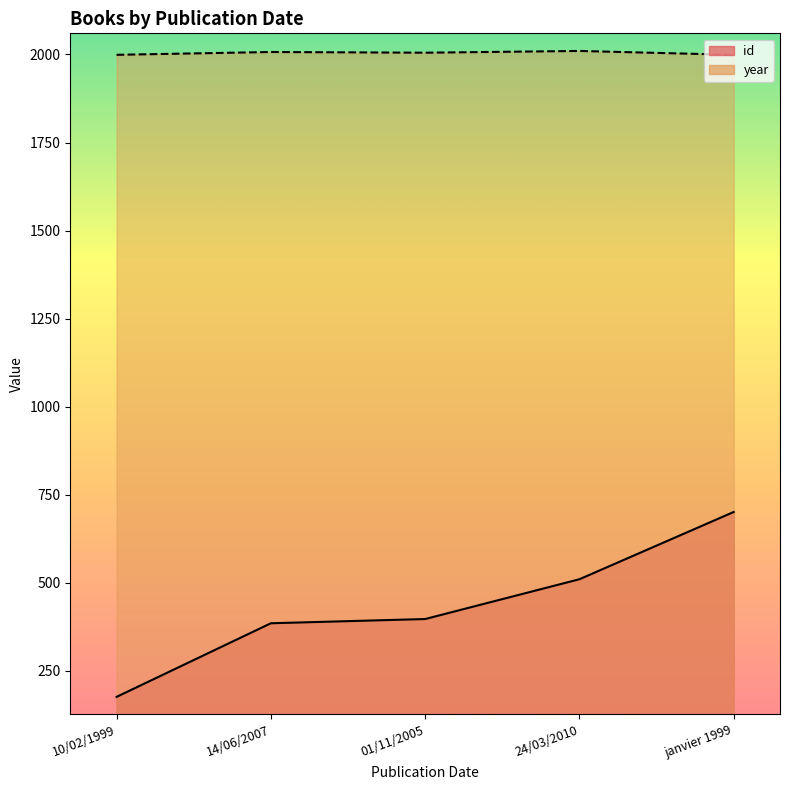

What is the value of the id point at the 2nd from the left?

385